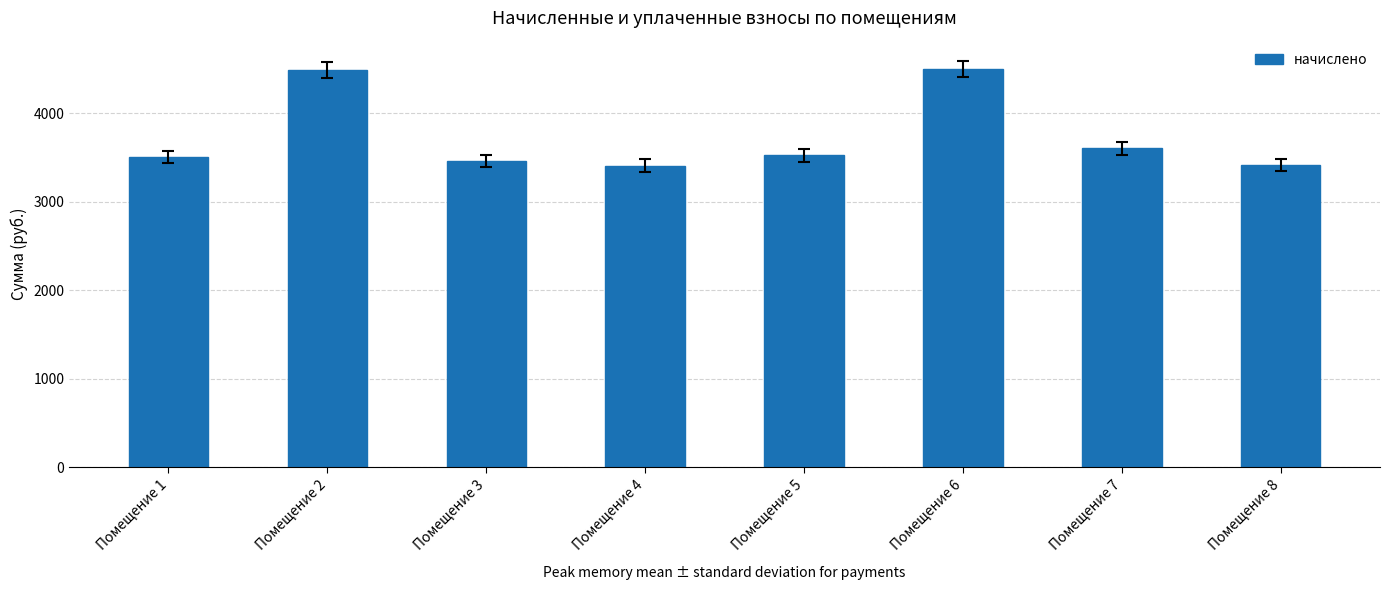

What is the value of the 2nd bar from the left?

4494.8